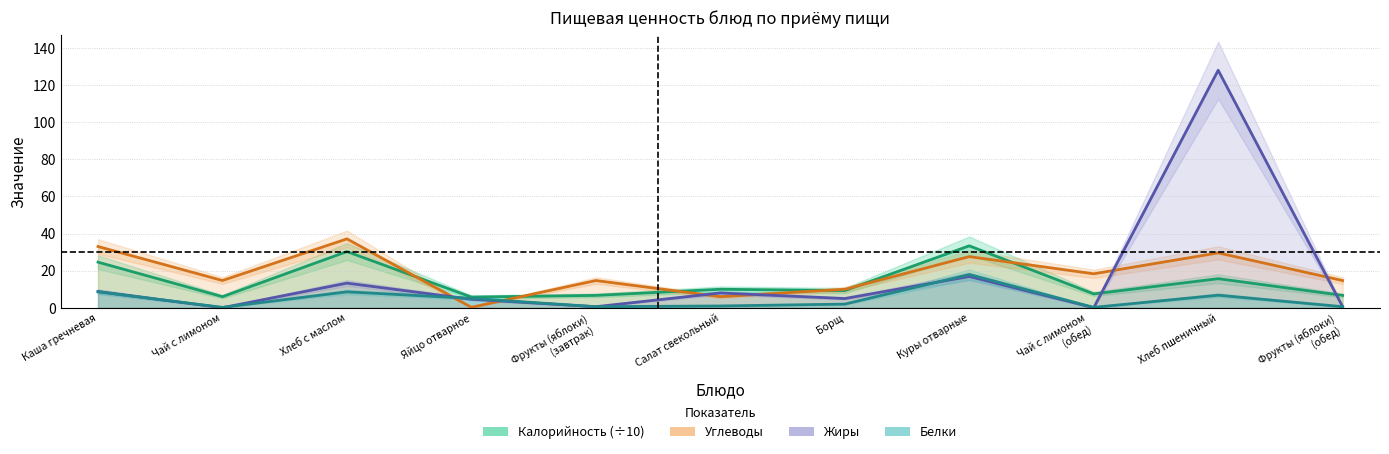

Reading right to left, what are all the values shown in this chart?

Калорийность (÷10): 6.7	15.7	7.5	33.4	9.3	10.0	6.7	5.8	30.3	6.0	24.6
Углеводы: 14.7	29.6	18.3	27.6	10.0	6.0	14.7	0.3	37.1	14.7	33.0
Жиры: 0.6	128.0	0.1	16.9	5.0	8.0	0.6	4.6	13.3	0.1	8.8
Белки: 0.6	6.8	0.2	17.9	2.0	1.0	0.6	5.1	8.6	0.2	8.6